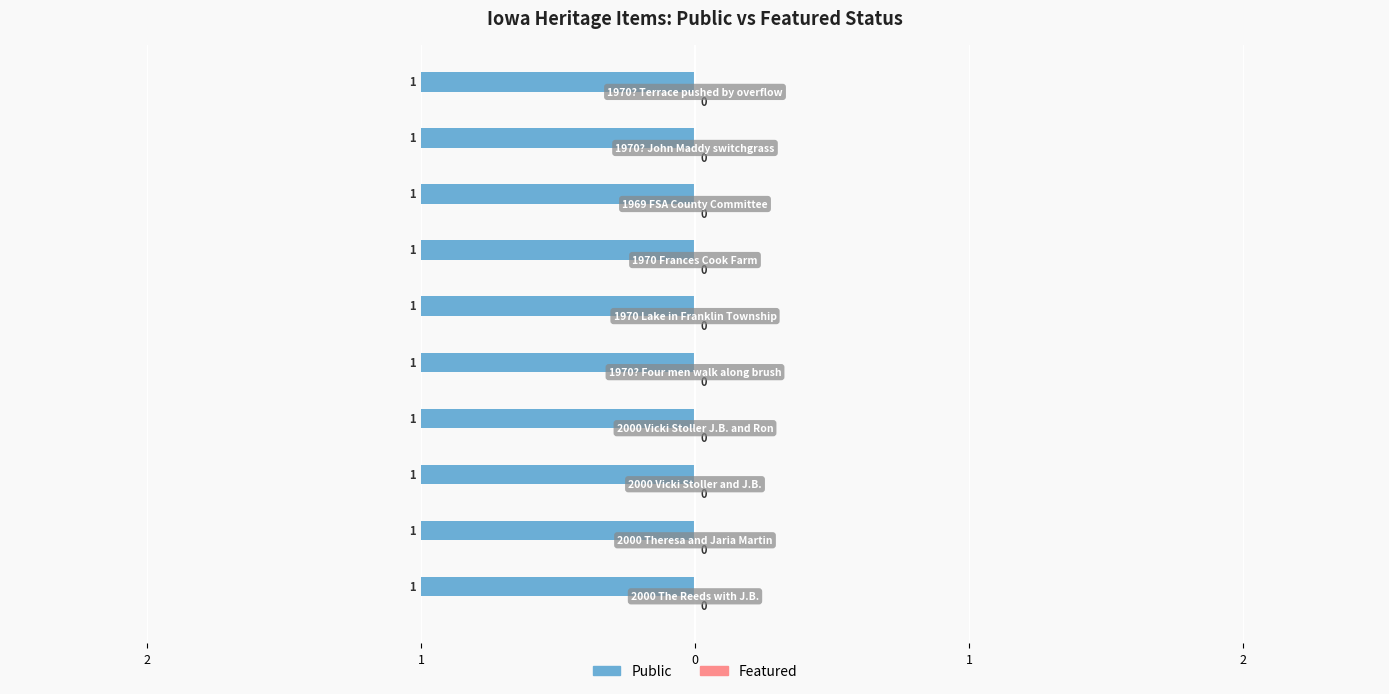

What is the difference between the highest and lowest values at 1970? John Maddy switchgrass?

1